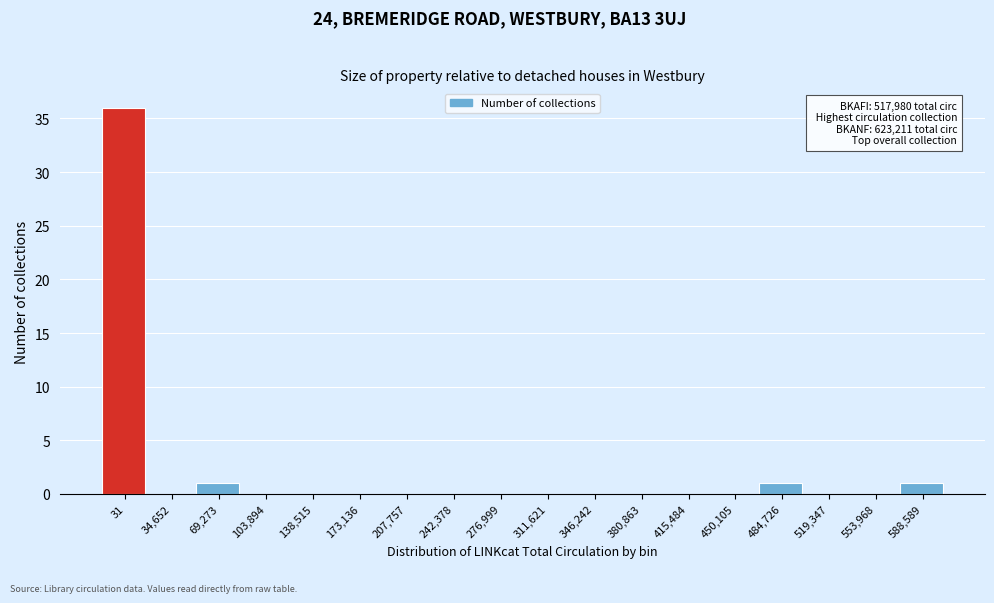

Reading left to right, transcribe all the data shown in this chart.

31=36	34,652=0	69,273=1	103,894=0	138,515=0	173,136=0	207,757=0	242,378=0	276,999=0	311,621=0	346,242=0	380,863=0	415,484=0	450,105=0	484,726=1	519,347=0	553,968=0	588,589=1